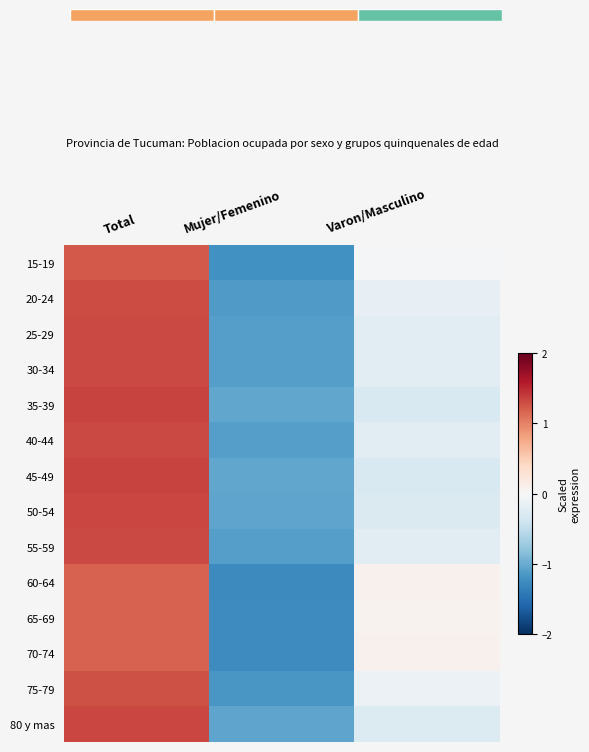

List the labels in order of 50-54 value, smallest first.

Mujer/Femenino, Varon/Masculino, Total